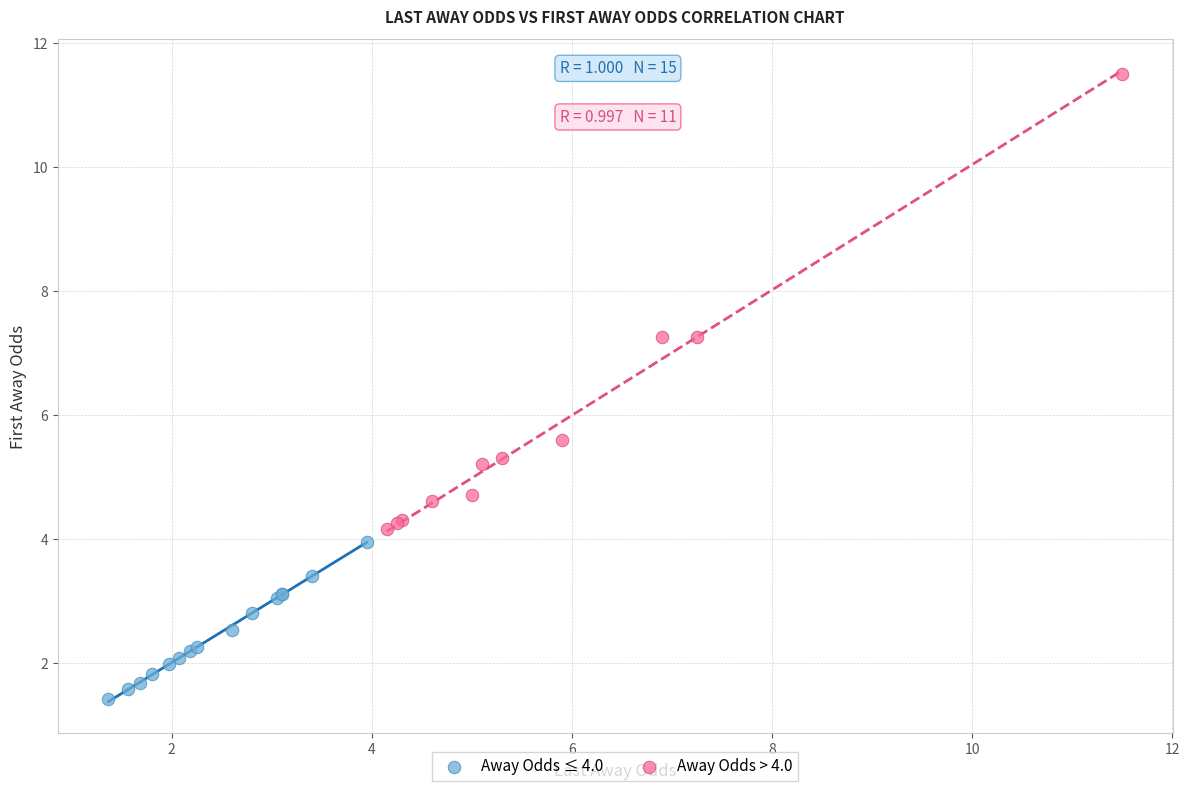

What are all the series names shown in the legend?

Away Odds ≤ 4.0, Away Odds > 4.0